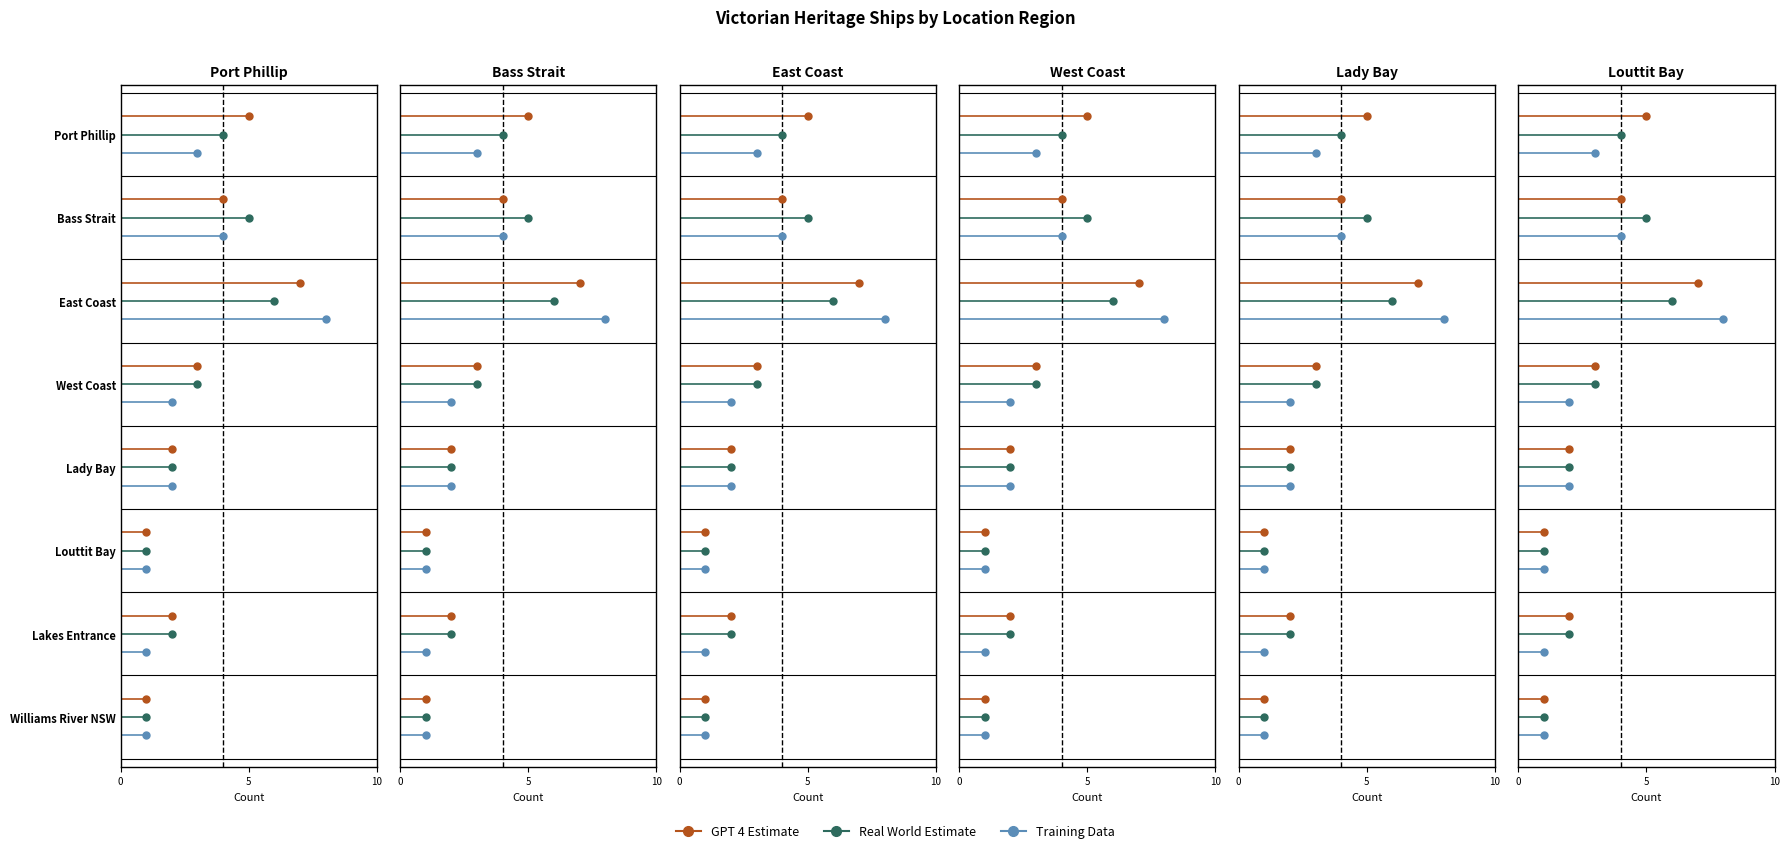

The value of Real World Estimate at East Coast is 6. True or false?

True